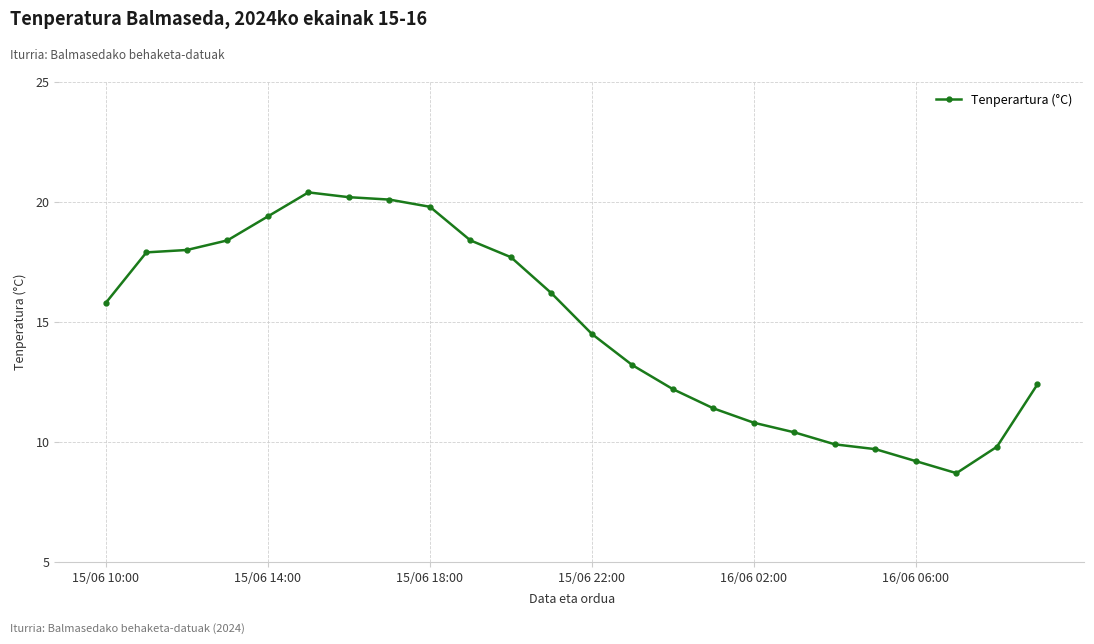

What is the value of the 4th point from the left?

18.4